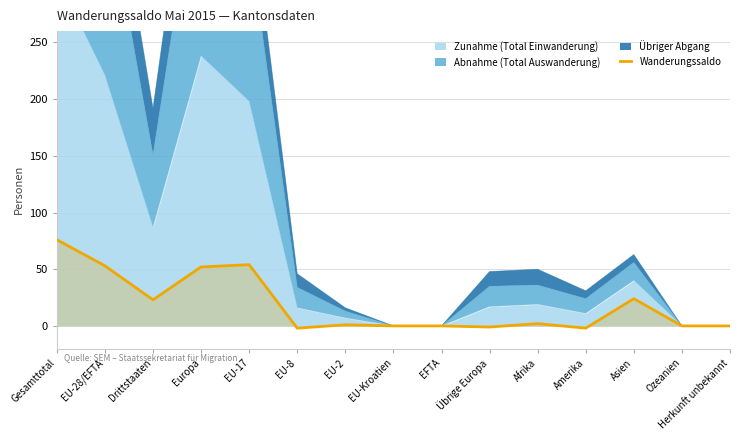

Where is the data nearest to the value 37?

Asien